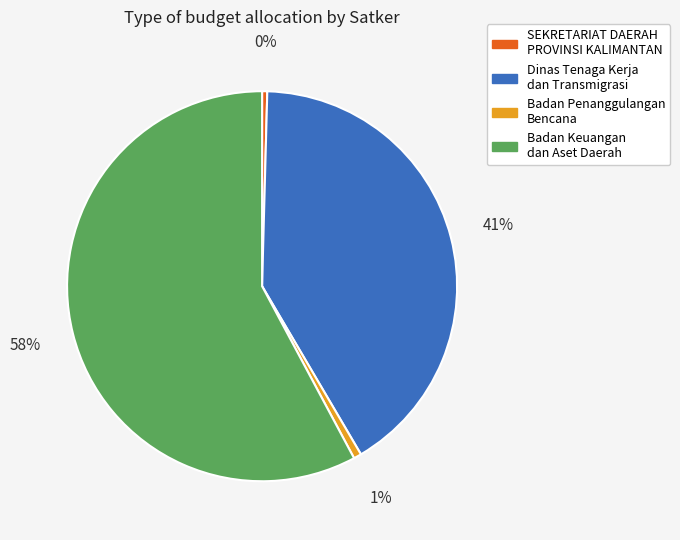

To the nearest percent, what is the average slice percentage?

25%